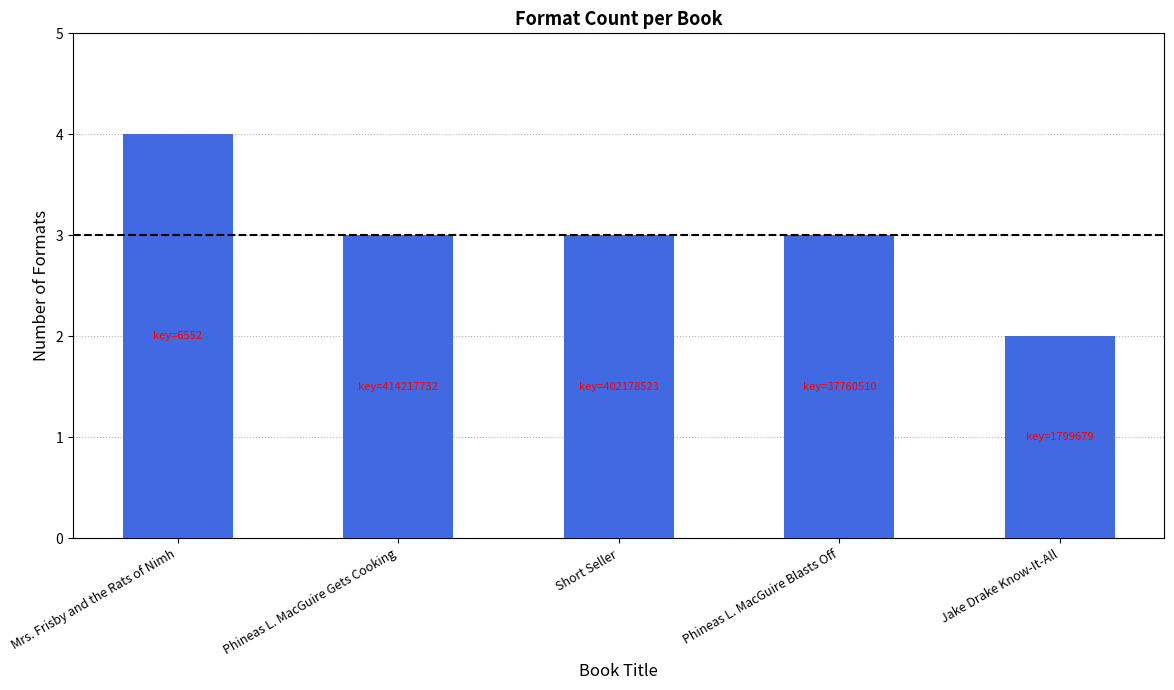

What is the sum of the values at Short Seller and Phineas L. MacGuire Blasts Off?

6